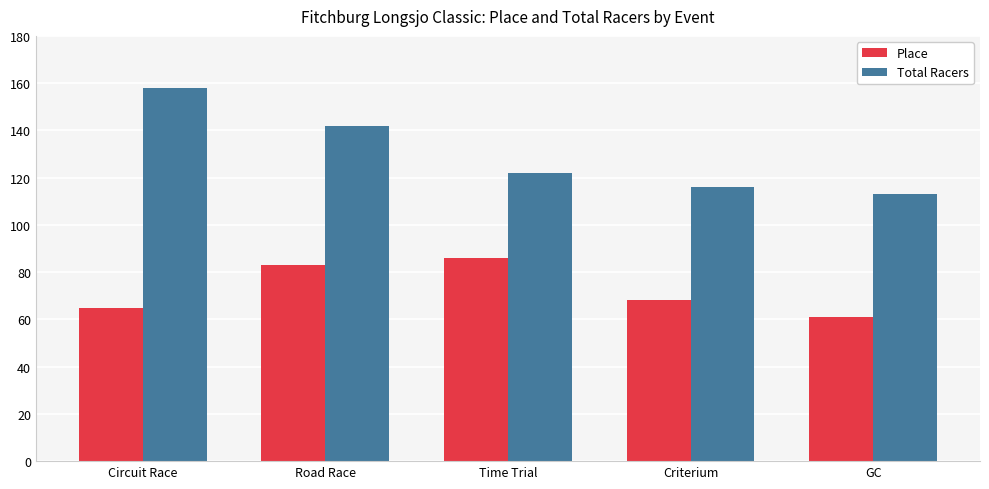

What are all the series names shown in the legend?

Place, Total Racers